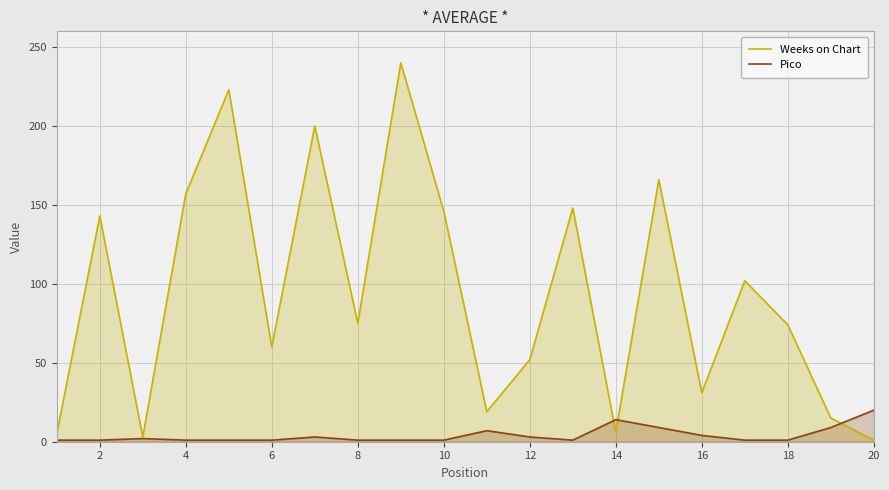

How many lines are shown in the chart?

2